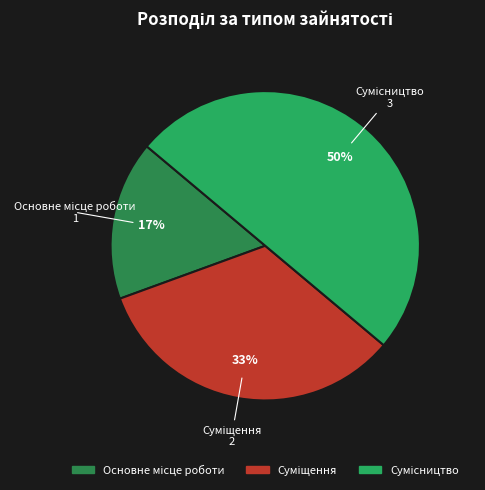

To the nearest percent, what is the difference between the largest and smallest slice percentages?

33%